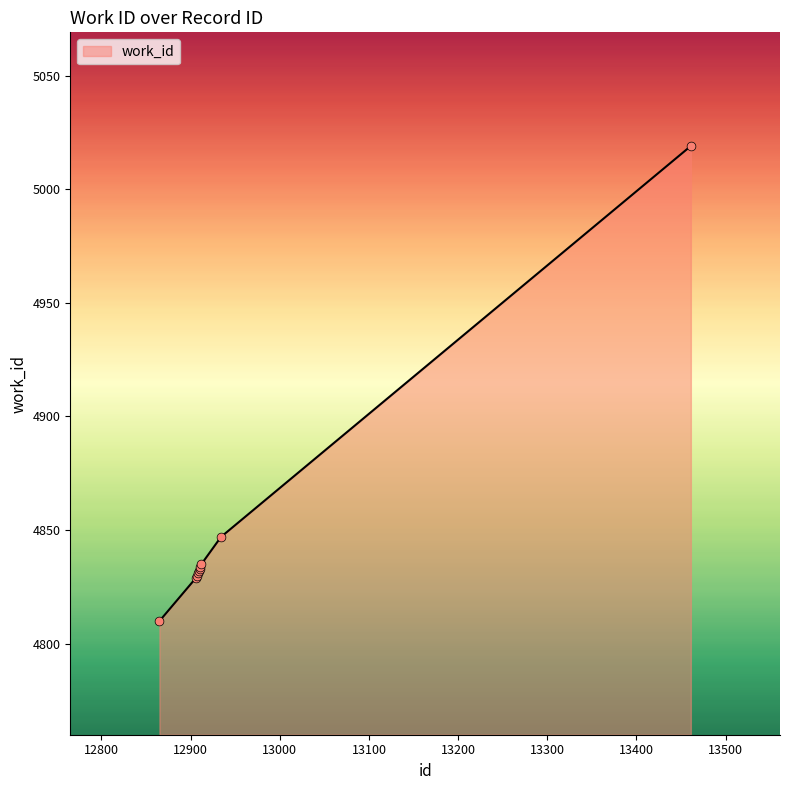

What is the smallest value displayed?

4810